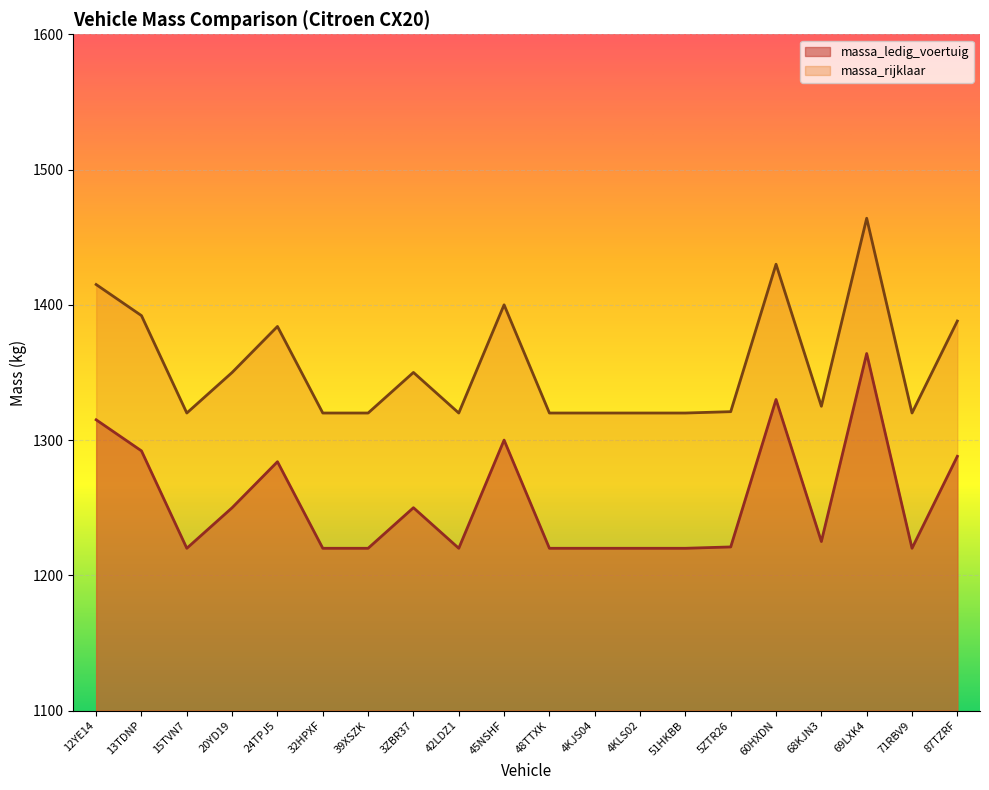

Between 4KJS04 and 13TDNP, which is larger?

13TDNP